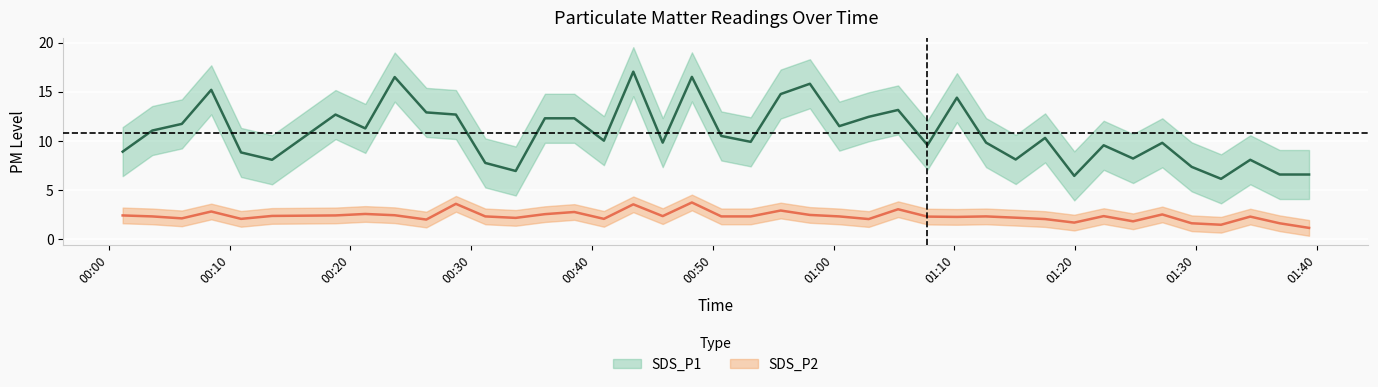

What is the difference between the second highest and second lowest values in the SDS_P1 series?

10.1